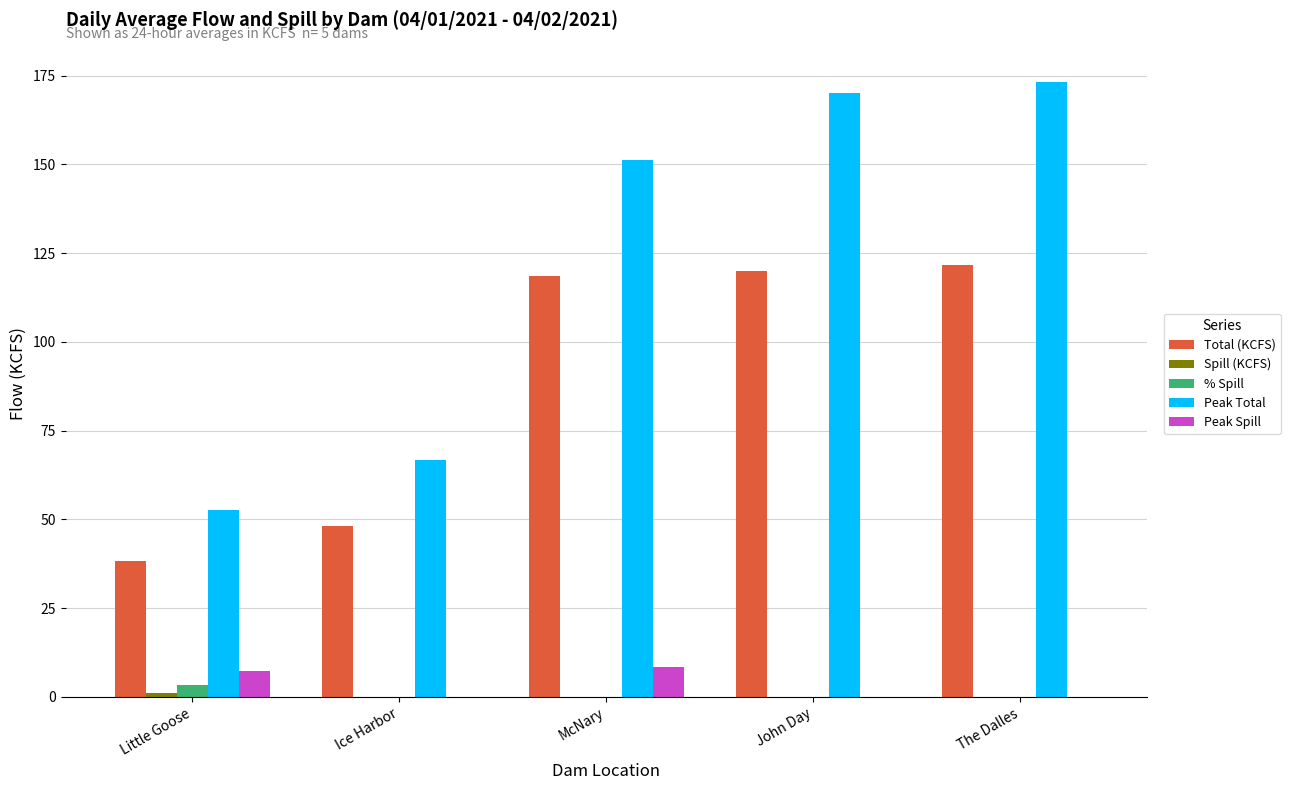

Are the bars horizontal?

No